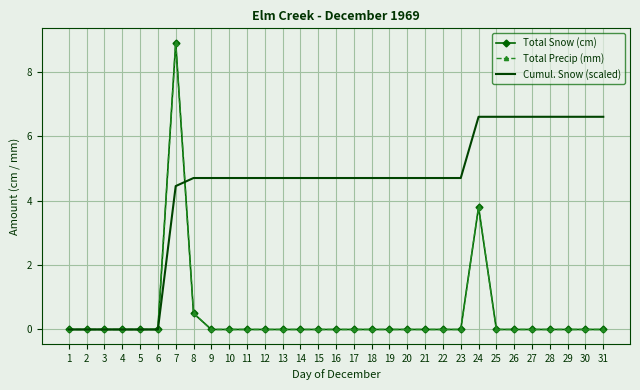

Where is Total Snow (cm) nearest to the value 4?

24